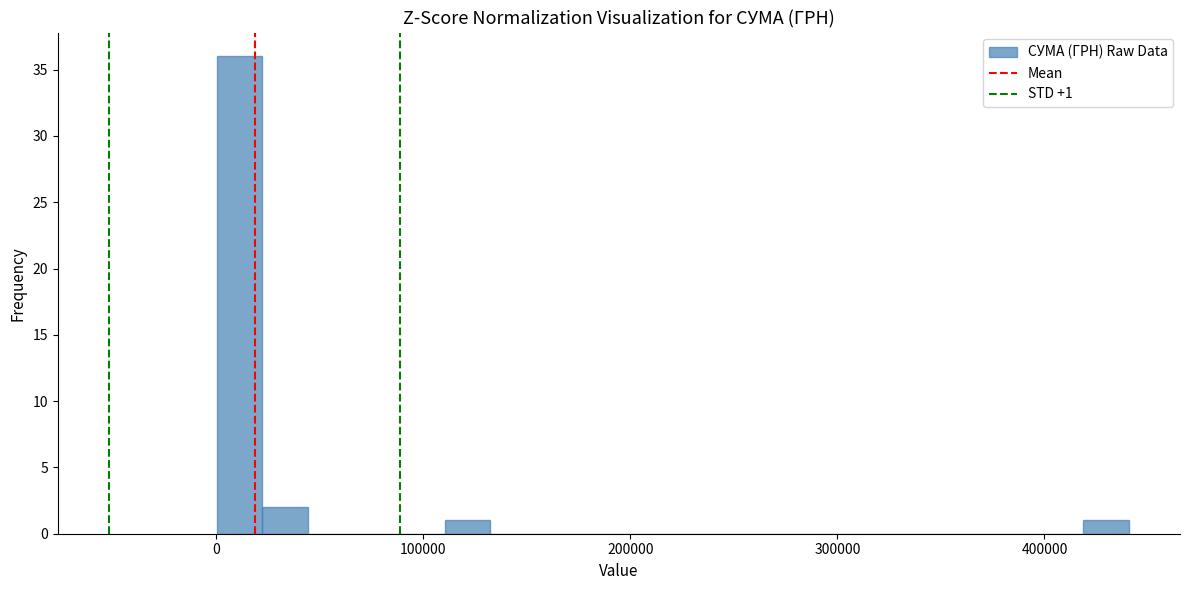

Around what value on the x-axis is the tallest bar? Give the approximate position of its centre, as read against the axis.

10000